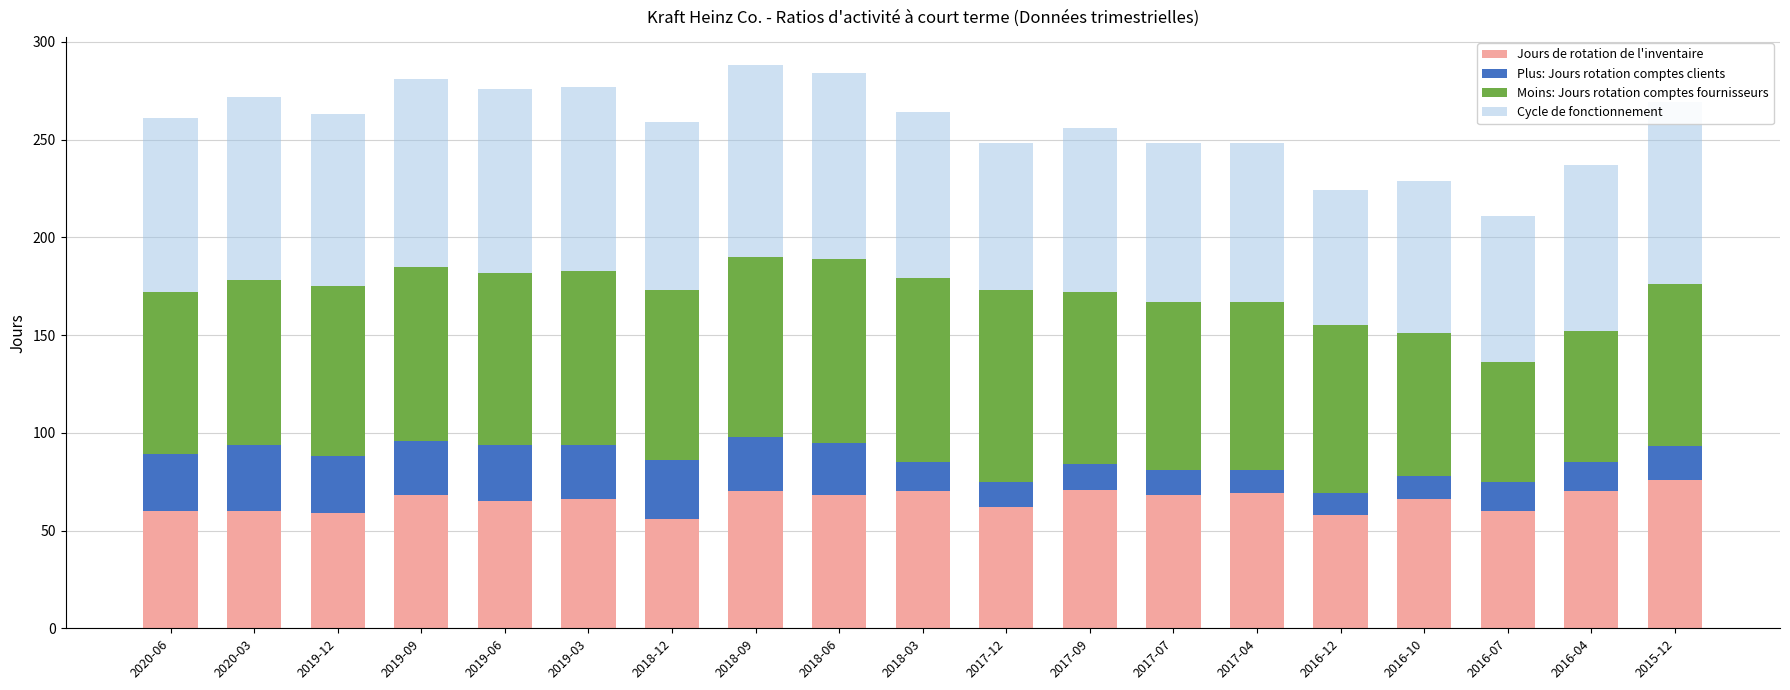

How many bars are there in total?

19